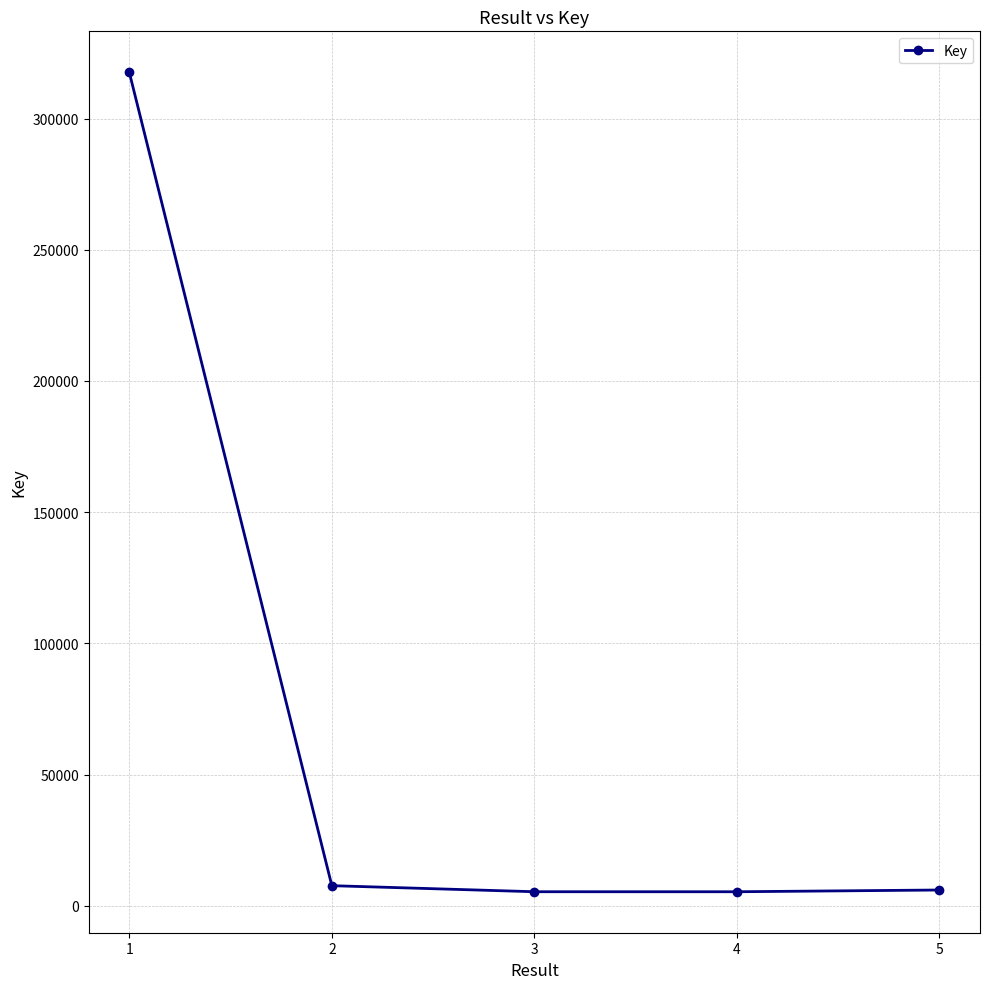

What is the change in value from 2 to 3?

-2308